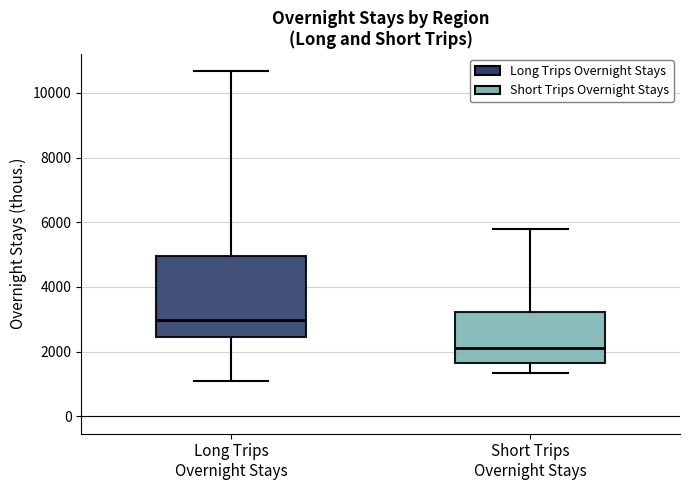

Comparing the boxes themselves (not the whiskers), which one is the tallest?

Long Trips Overnight Stays